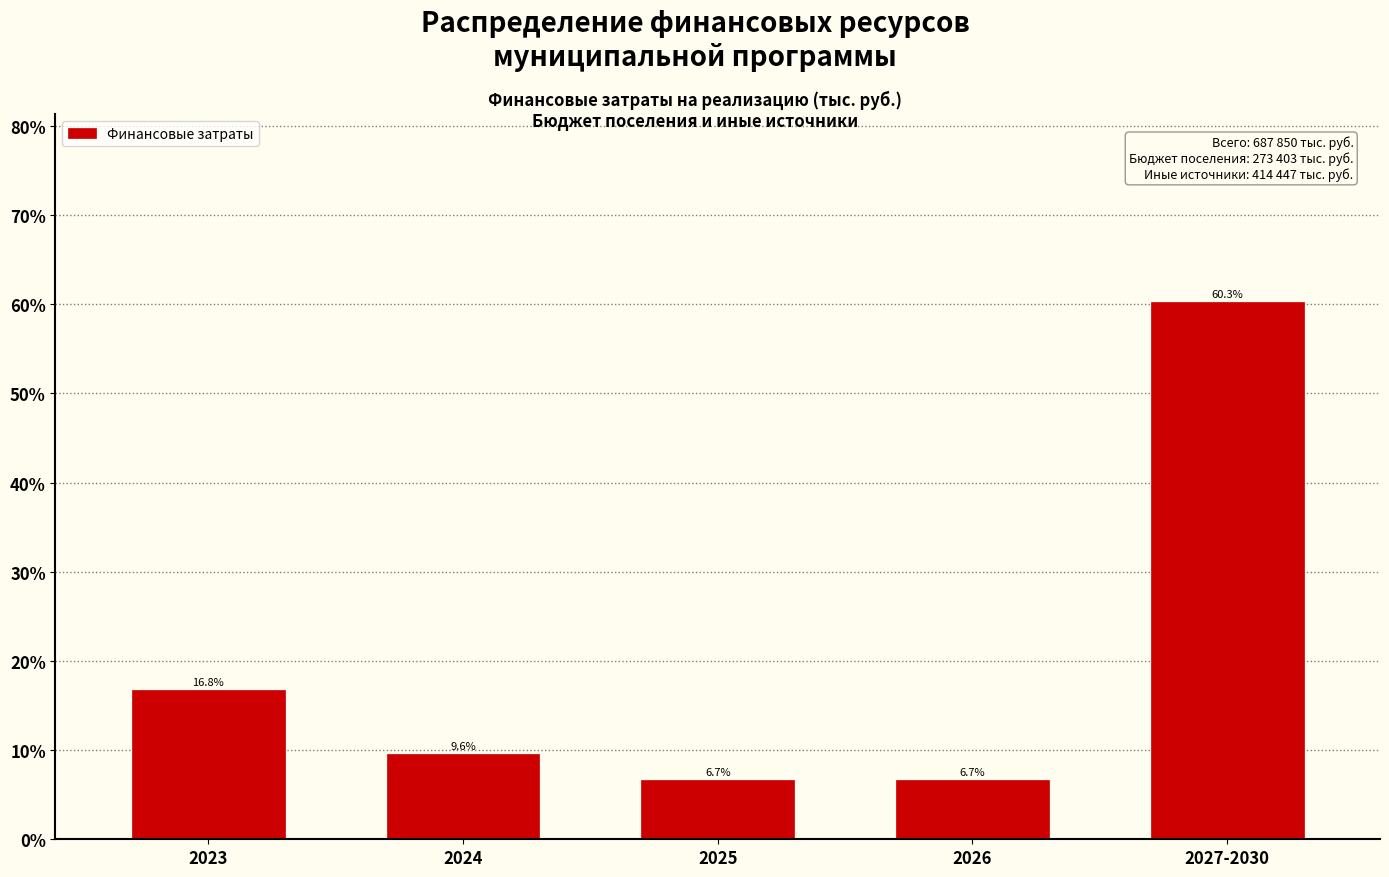

Reading left to right, extract all data points from this chart.

2023=16.8	2024=9.6	2025=6.7	2026=6.7	2027-2030=60.3